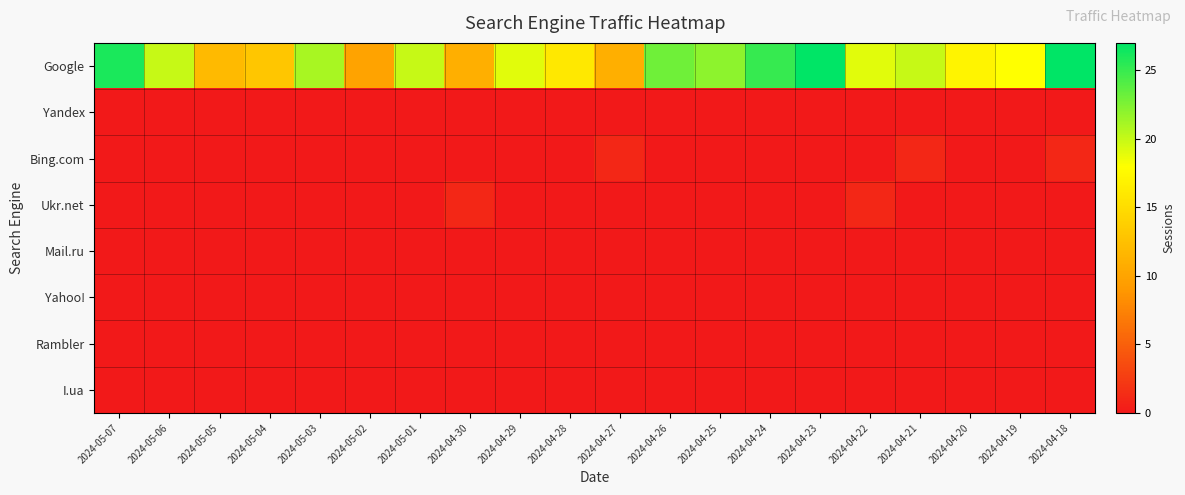

Between 2024-04-20 and 2024-04-27, which is larger?

2024-04-20